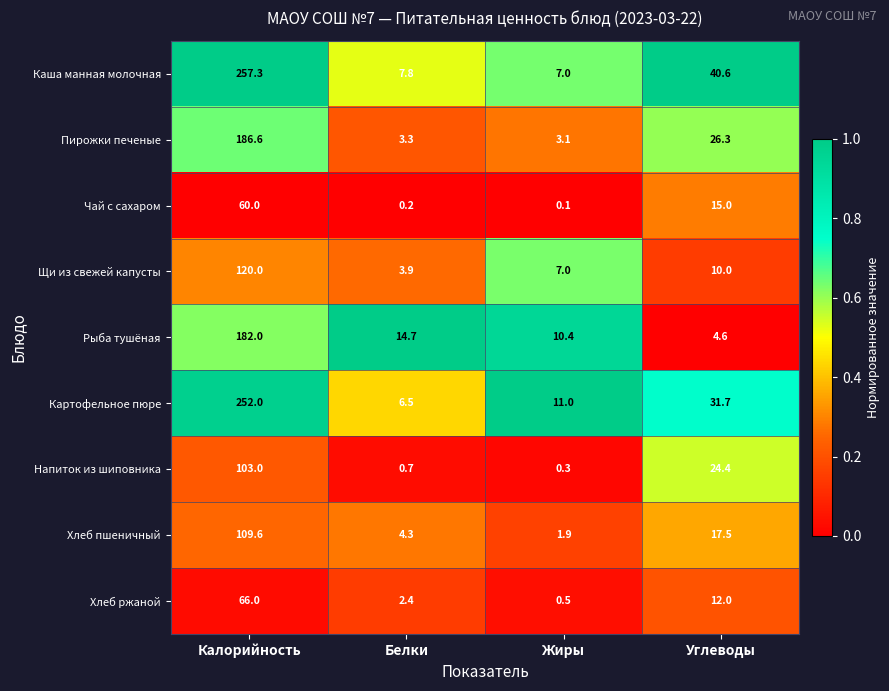

Rank the series by their maximum value, from highest to lowest.

Каша манная молочная, Картофельное пюре, Пирожки печеные, Рыба тушёная, Щи из свежей капусты, Хлеб пшеничный, Напиток из шиповника, Хлеб ржаной, Чай с сахаром